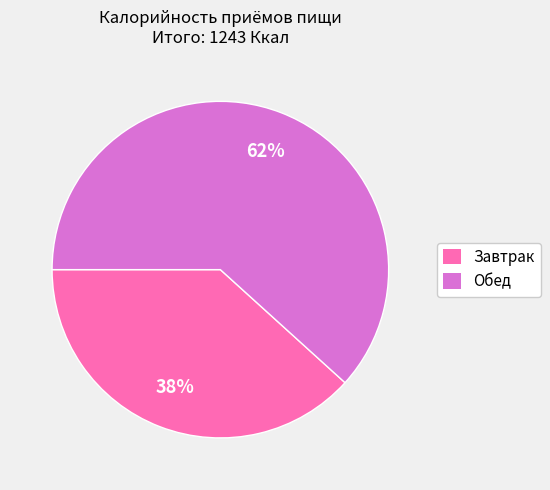

Is it true that Завтрак is 38% of the pie?

True